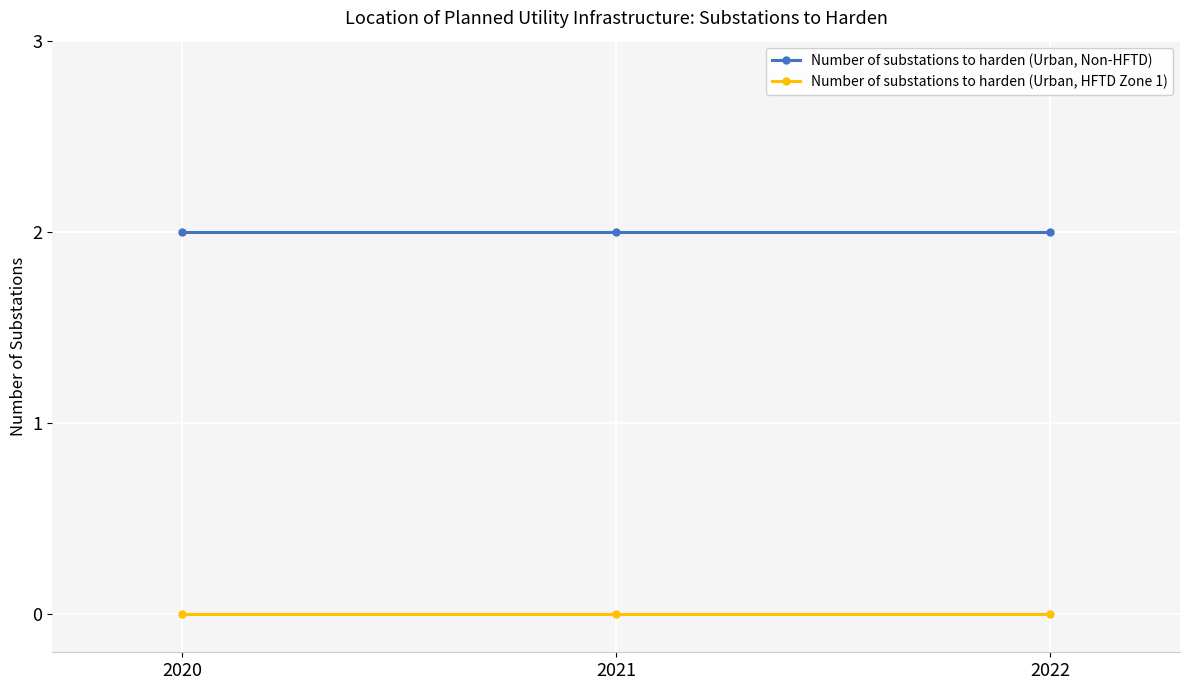

What is the difference between the highest and lowest values at 2021?

2